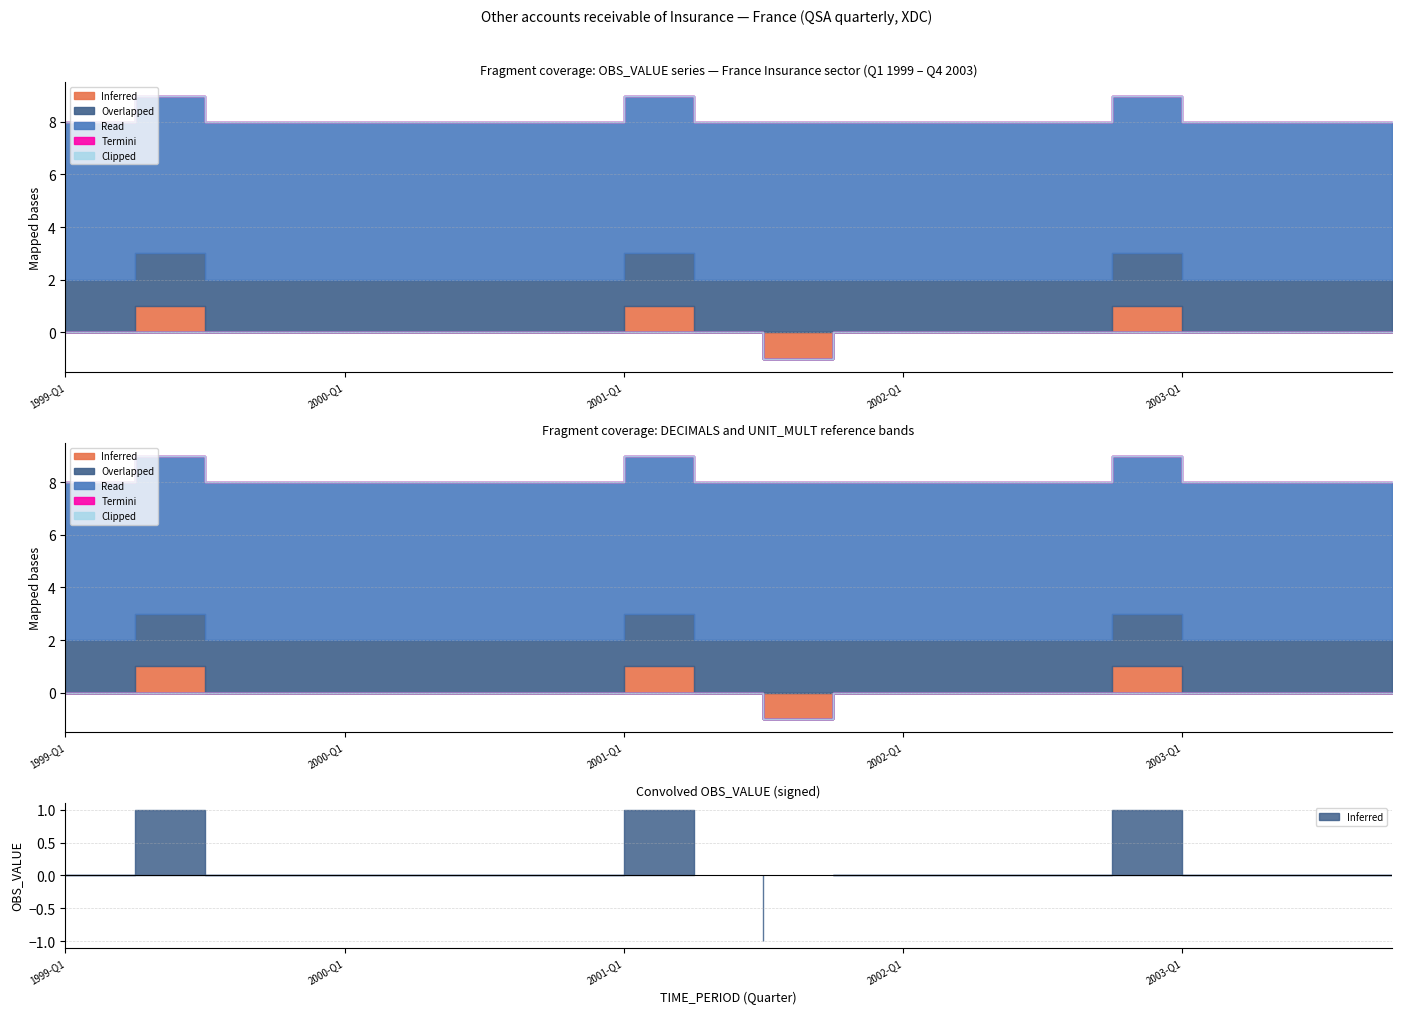

How many series are shown in this chart?

5